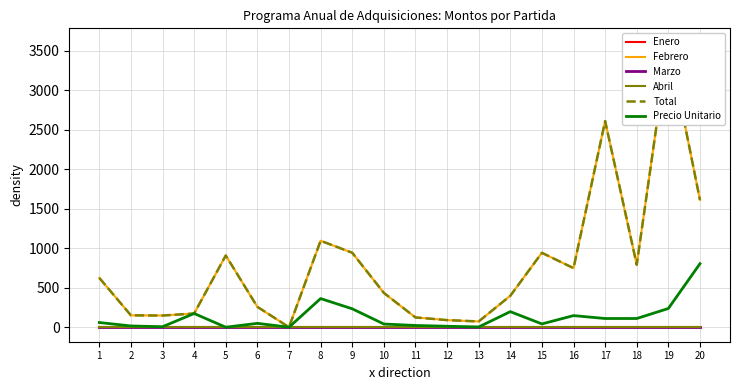

Which series has the largest total across all categories?

Febrero